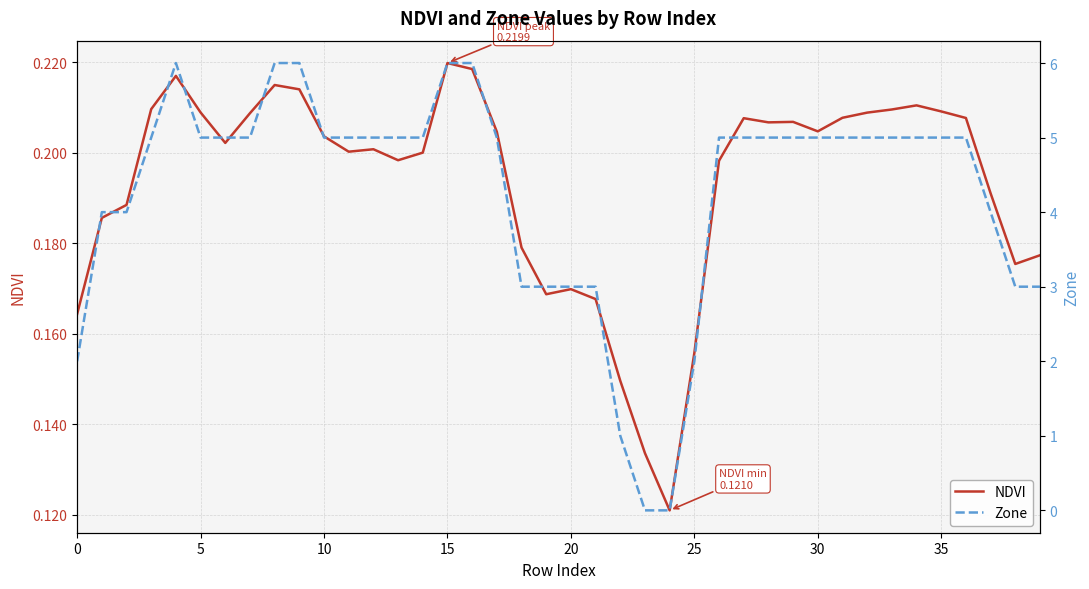

What is the label of the 1st point from the right?

39